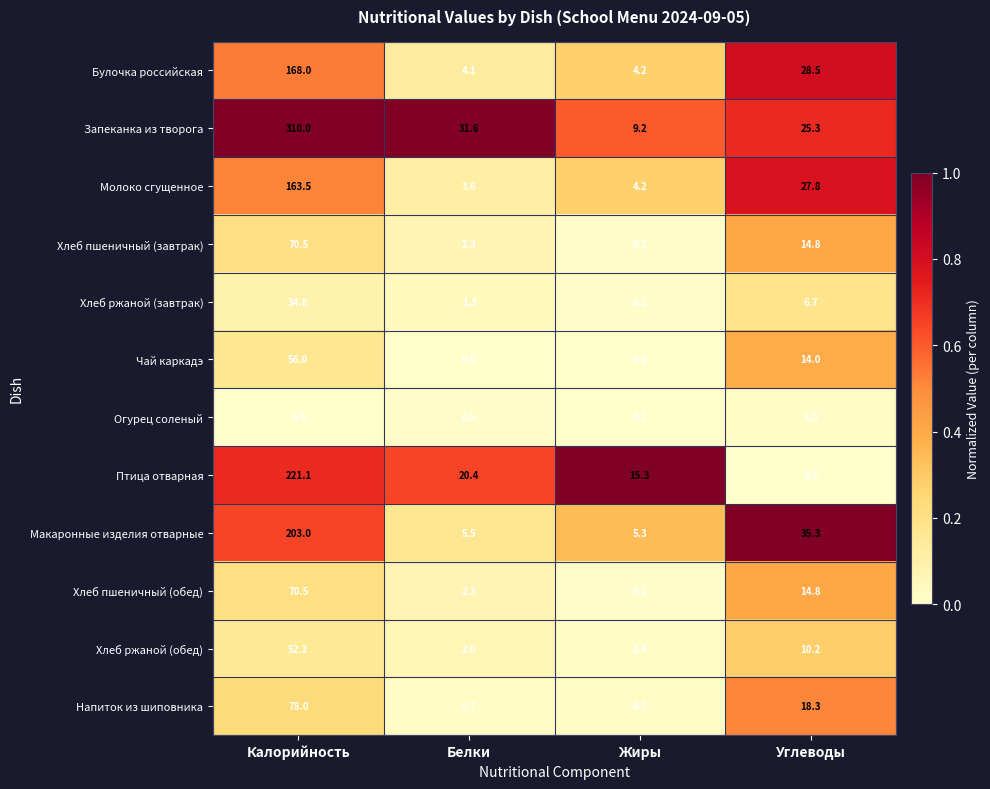

List the labels in order of Молоко сгущенное value, smallest first.

Белки, Жиры, Углеводы, Калорийность